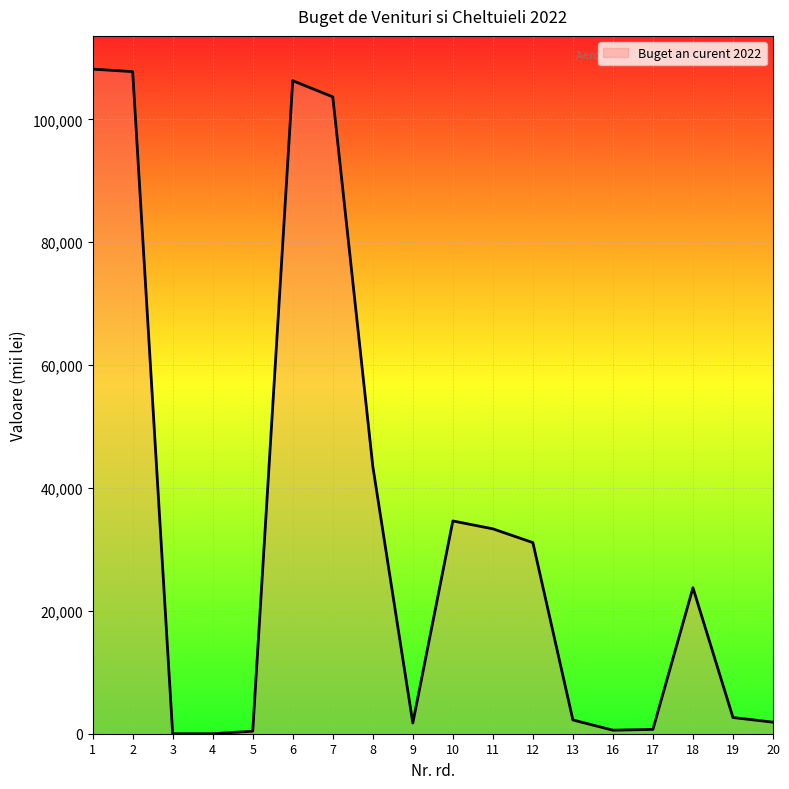

At which label does the data first exceed 23759?

1